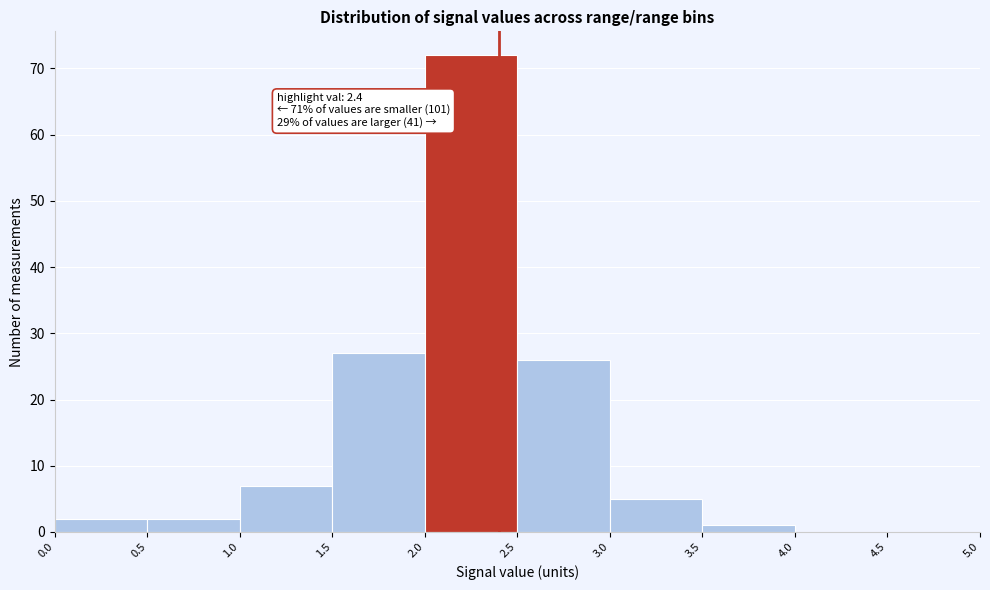

Over which range of the x-axis is the bar tallest?

2.0 to 2.5